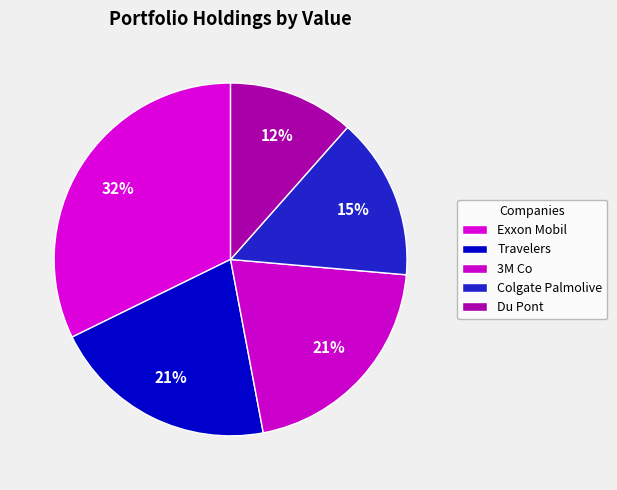

Which category has the smallest portion of the pie?

Du Pont